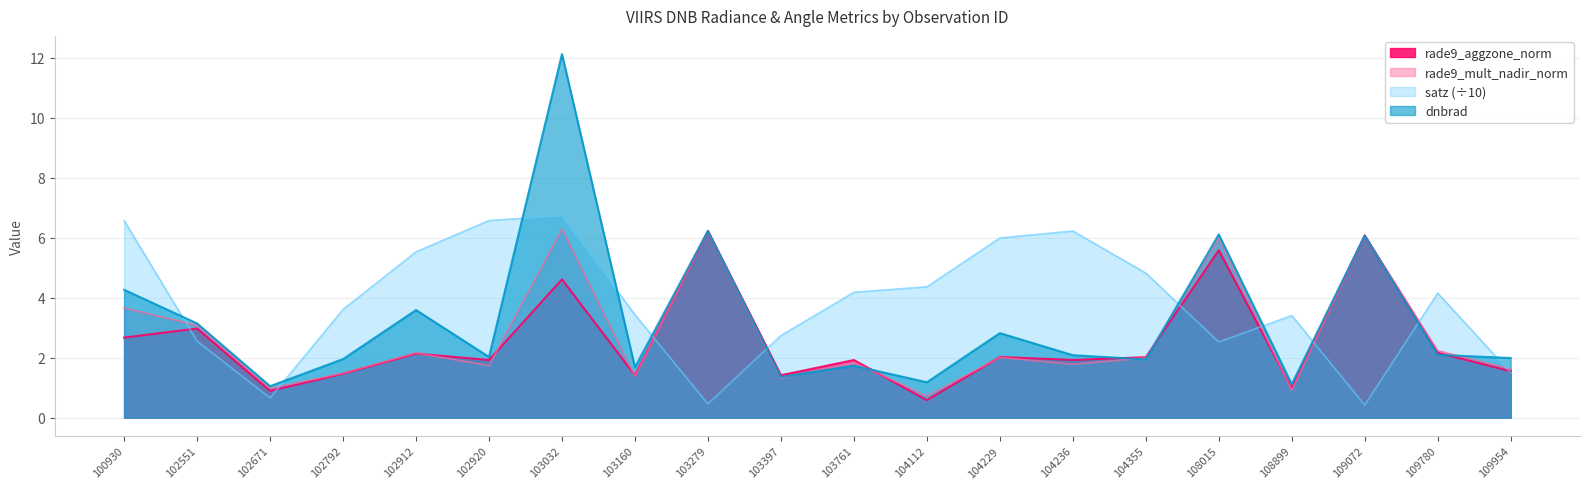

Which series has the largest range (max minus min)?

dnbrad